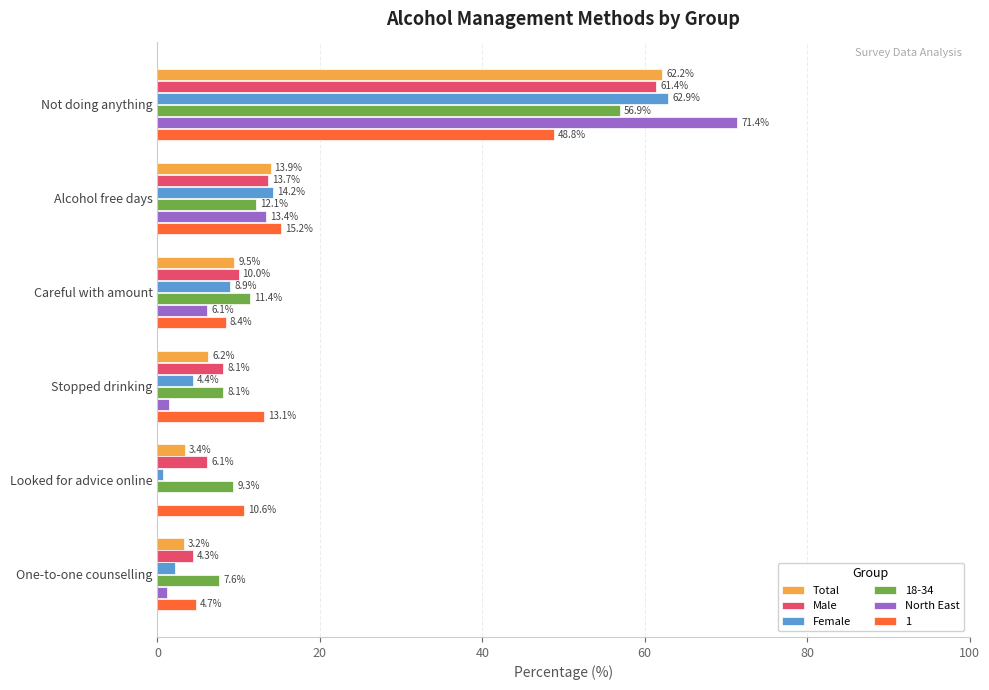

What is the sum of the Male values at Not doing anything and Looked for advice online?

67.5